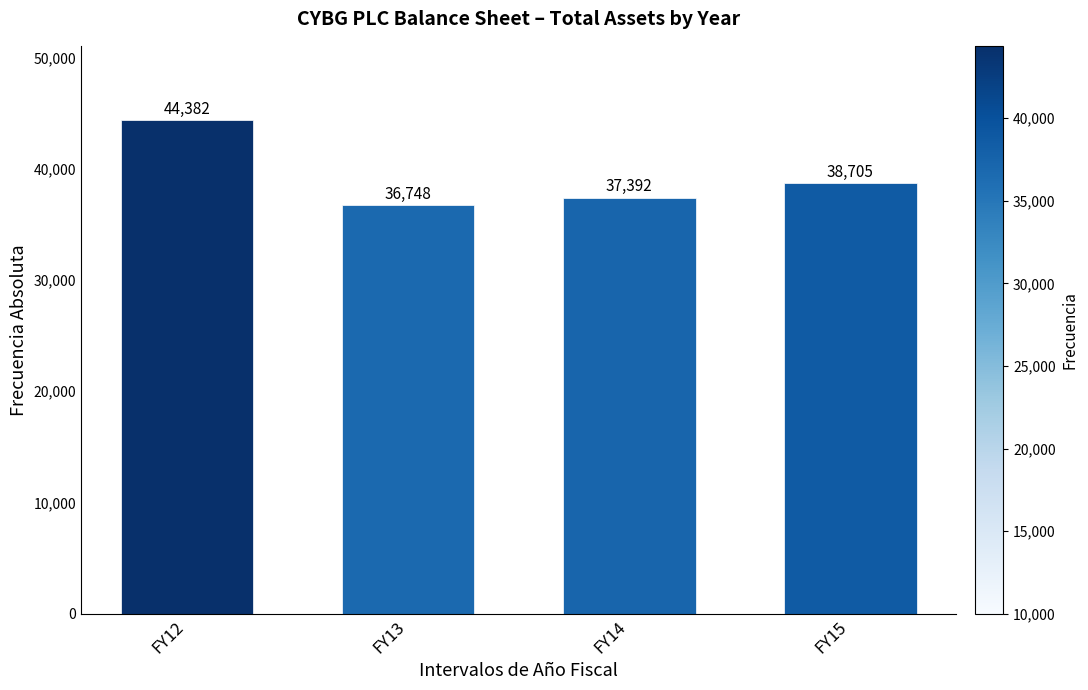

Reading left to right, extract all data points from this chart.

FY12=44382	FY13=36748	FY14=37392	FY15=38705